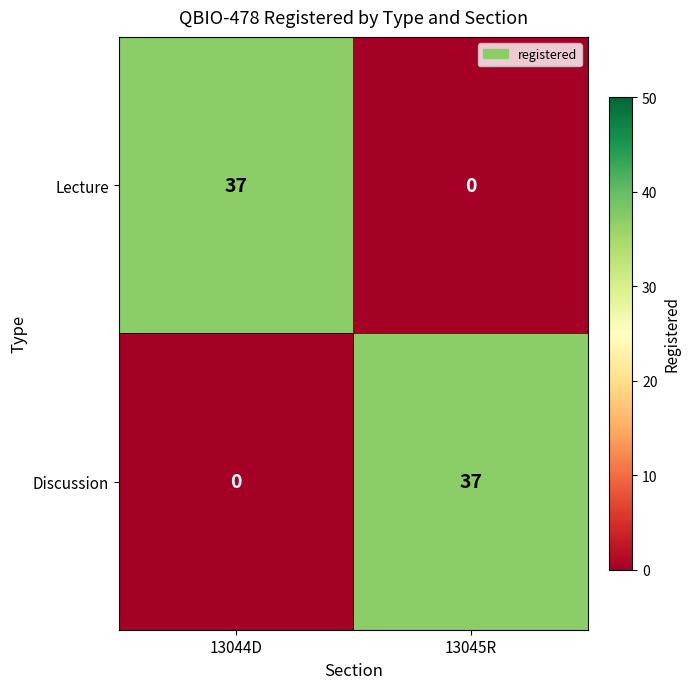

Reading right to left, what are all the values shown in this chart?

Lecture: 13045R=0	13044D=37
Discussion: 13045R=37	13044D=0